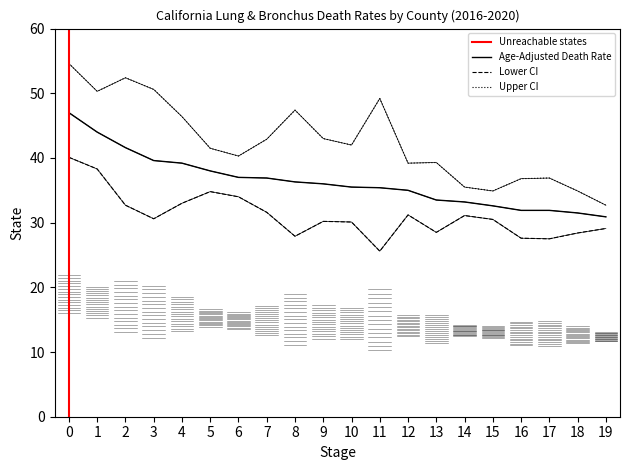

Reading right to left, what are all the values shown in this chart?

Age-Adjusted Death Rate: 30.9	31.5	31.9	31.9	32.6	33.2	33.5	35.0	35.4	35.5	36.0	36.3	36.9	37.0	38.0	39.2	39.6	41.6	44.0	47.0
Lower CI (Rate): 29.1	28.4	27.5	27.6	30.5	31.1	28.5	31.2	25.6	30.1	30.2	27.9	31.6	34.0	34.8	33.0	30.6	32.7	38.3	40.1
Upper CI (Rate): 32.7	34.9	36.9	36.8	34.9	35.5	39.3	39.2	49.2	42.0	43.0	47.4	42.9	40.3	41.5	46.4	50.6	52.4	50.3	54.6